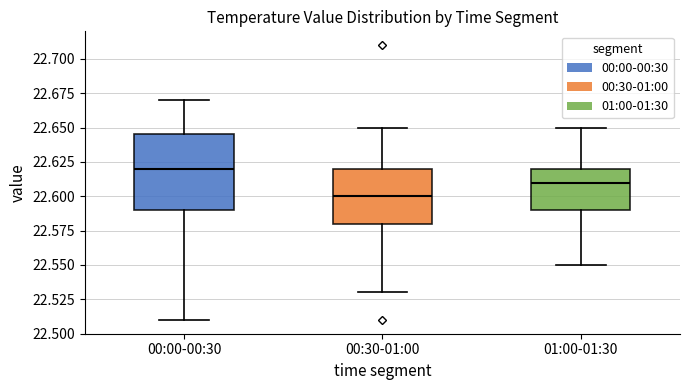

Comparing the boxes themselves (not the whiskers), which one is the tallest?

00:00-00:30